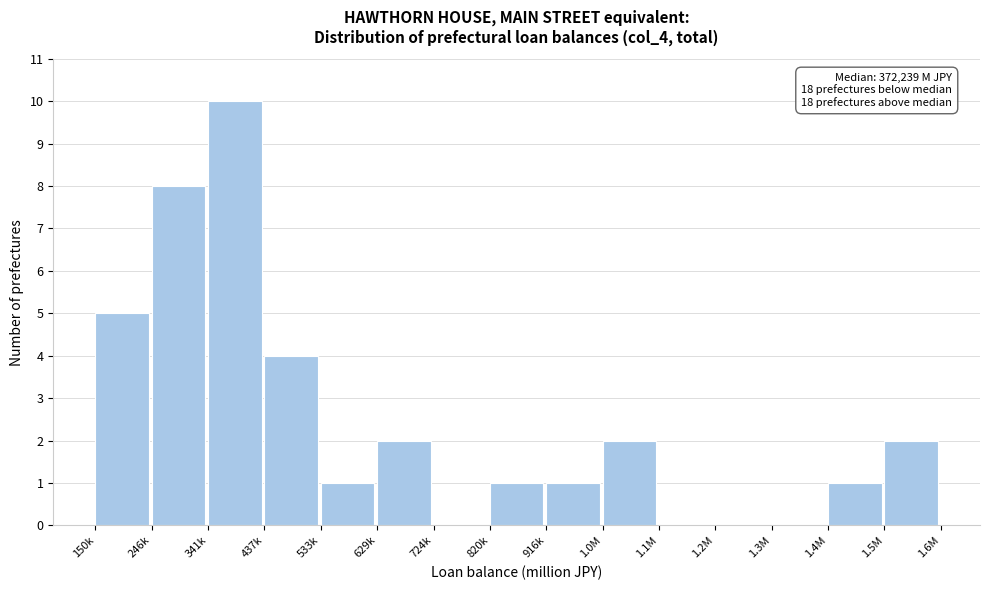

Reading right to left, what are all the values shown in this chart?

1.5M=2	1.4M=1	1.3M=0	1.2M=0	1.1M=0	1.0M=2	916k=1	820k=1	724k=0	629k=2	533k=1	437k=4	341k=10	246k=8	150k=5